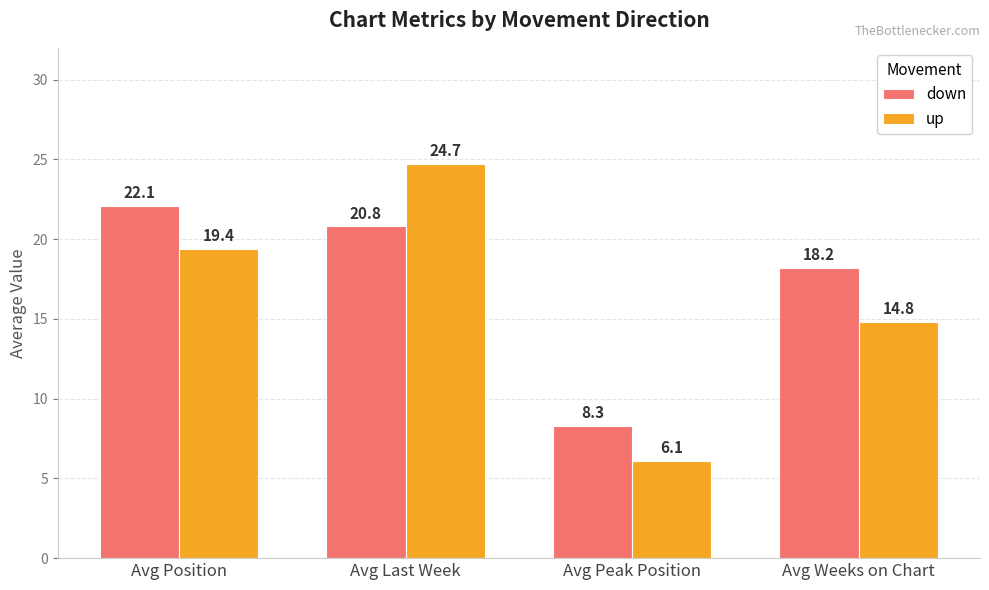

True or false: up has a value of 14.2 at Avg Last Week.

False